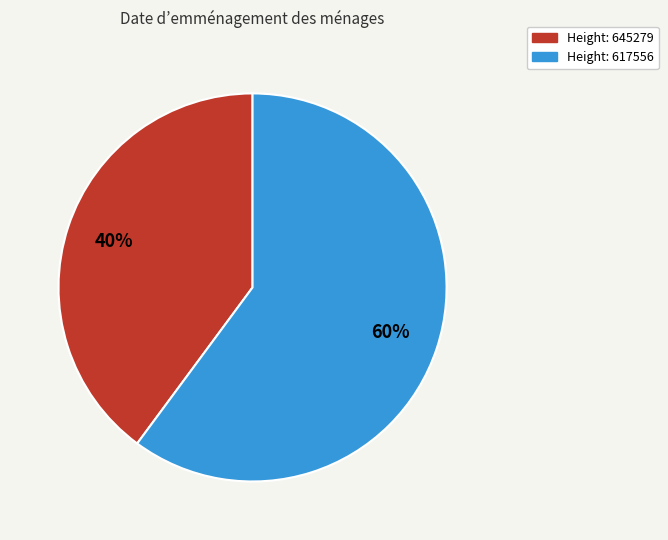

Is there any slice that represents more than half of the pie?

Yes